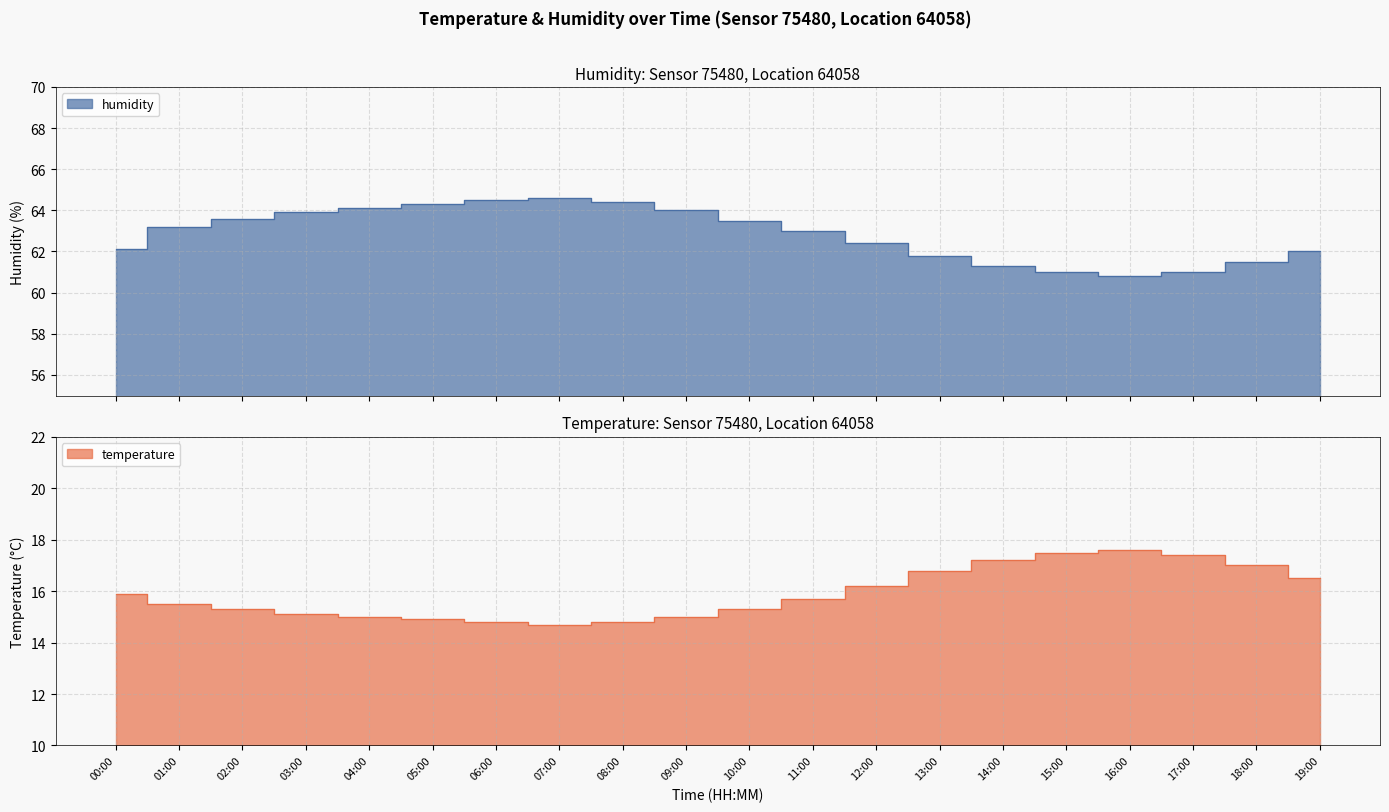

True or false: temperature and humidity cross at least once.

False